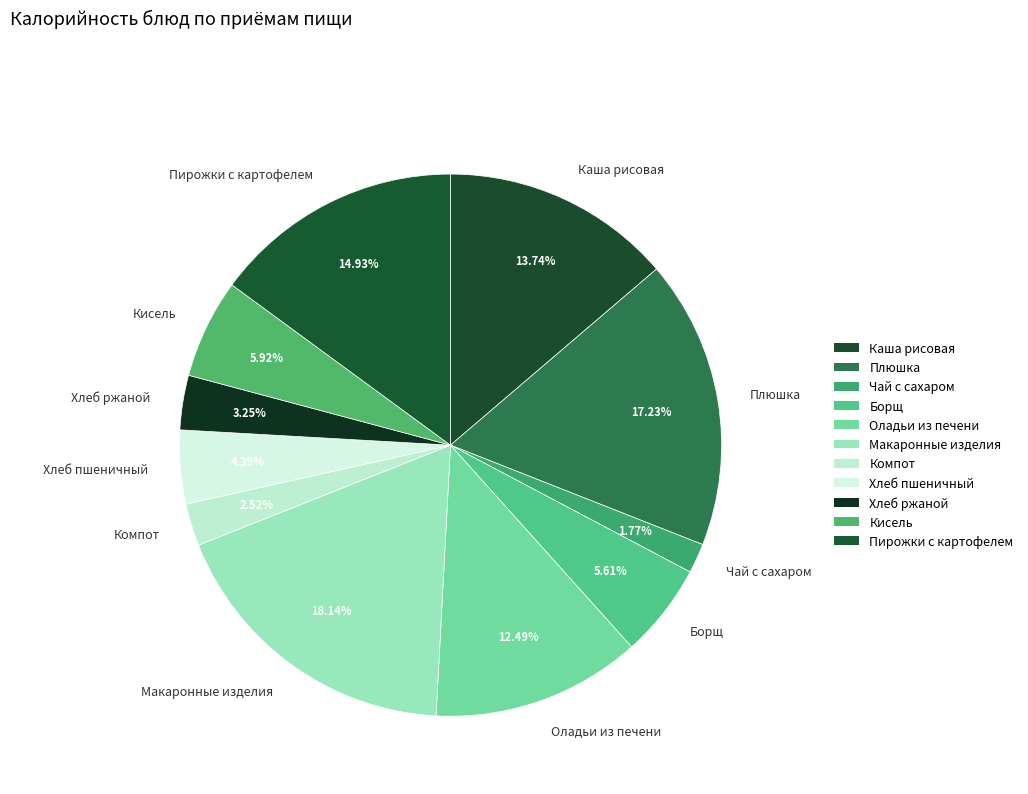

To the nearest percent, what portion does Хлеб ржаной represent?

3%